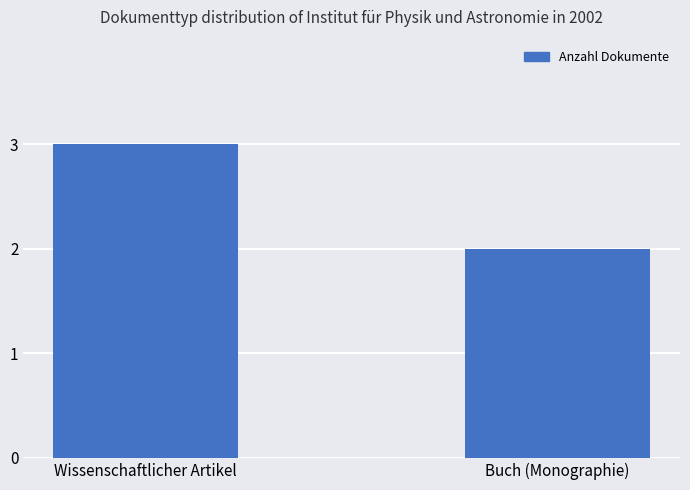

List the labels in order of value, largest first.

Wissenschaftlicher Artikel, Buch (Monographie)